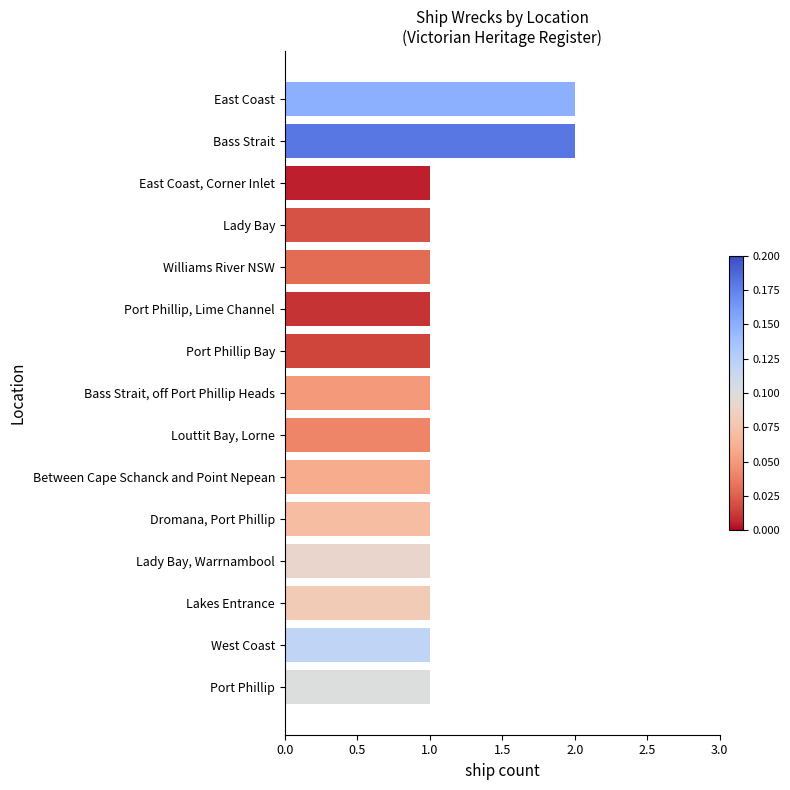

Count the number of categories in the chart.

15